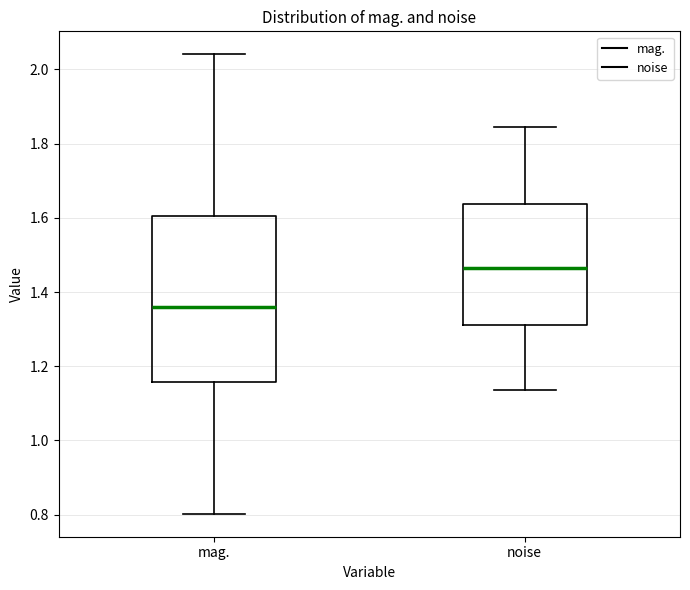

Comparing the boxes themselves (not the whiskers), which one is the tallest?

mag.